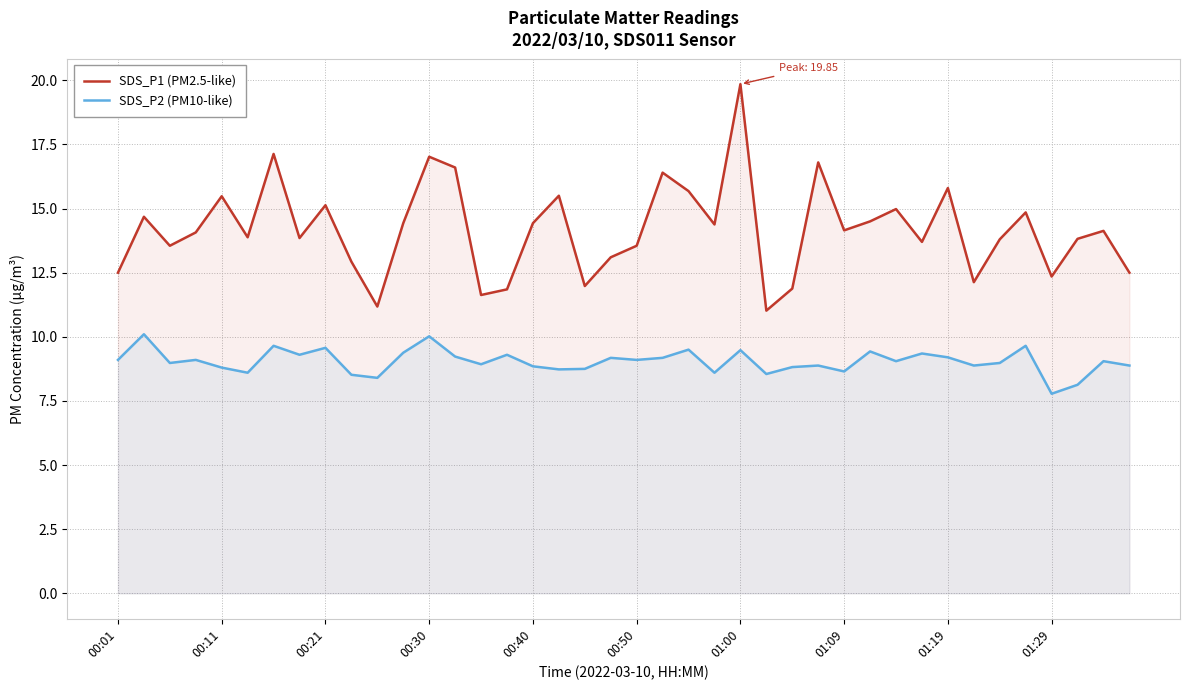

True or false: SDS_P1 (PM2.5-like) and SDS_P2 (PM10-like) cross at least once.

False